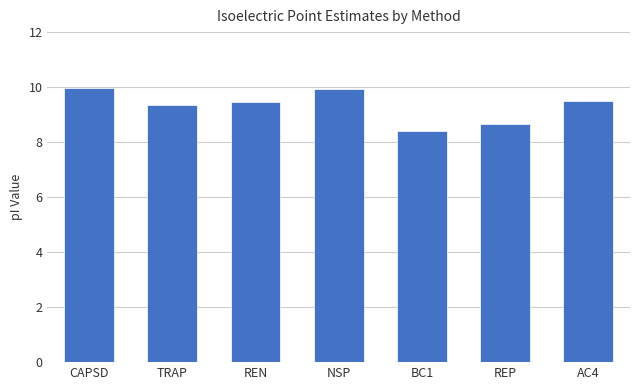

Which has a higher value, REN or REP?

REN